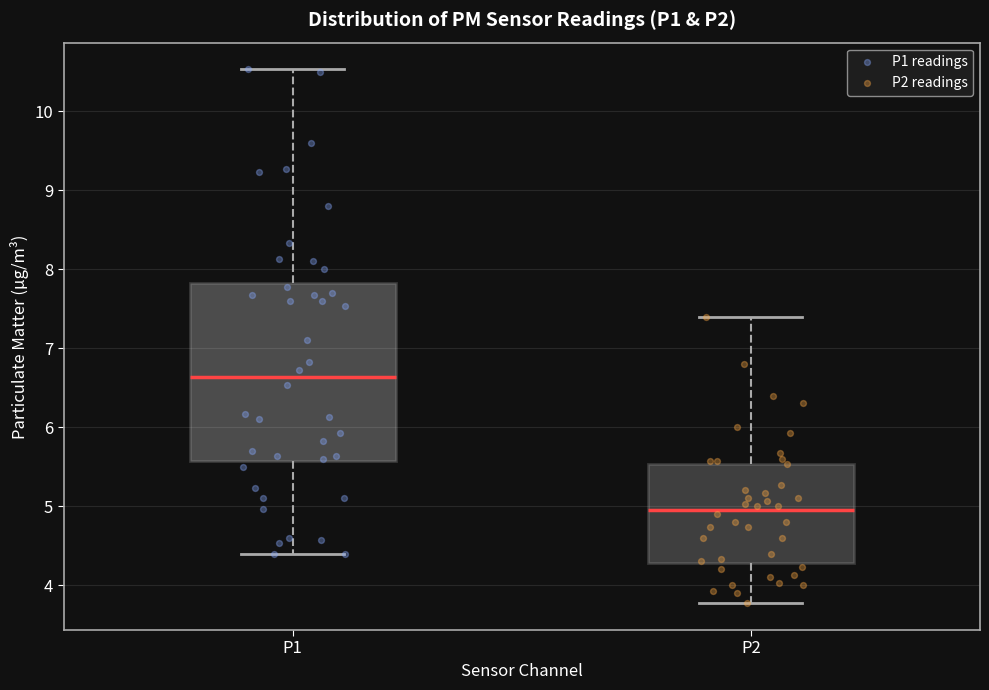

Comparing the boxes themselves (not the whiskers), which one is the tallest?

P1